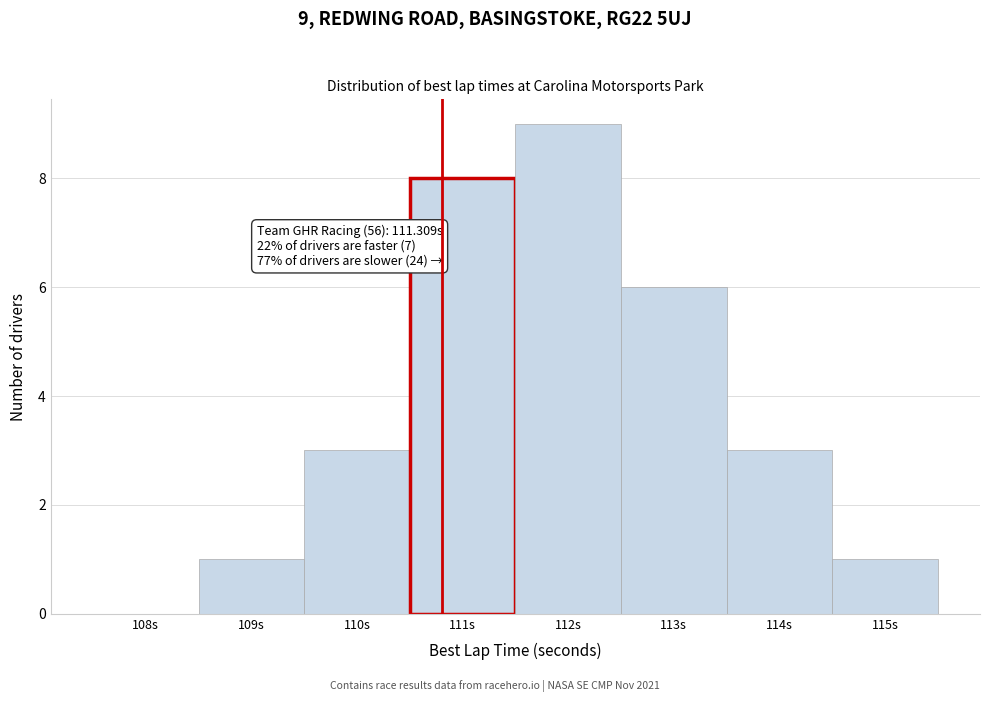

Is it true that the value at 109s is 1?

True